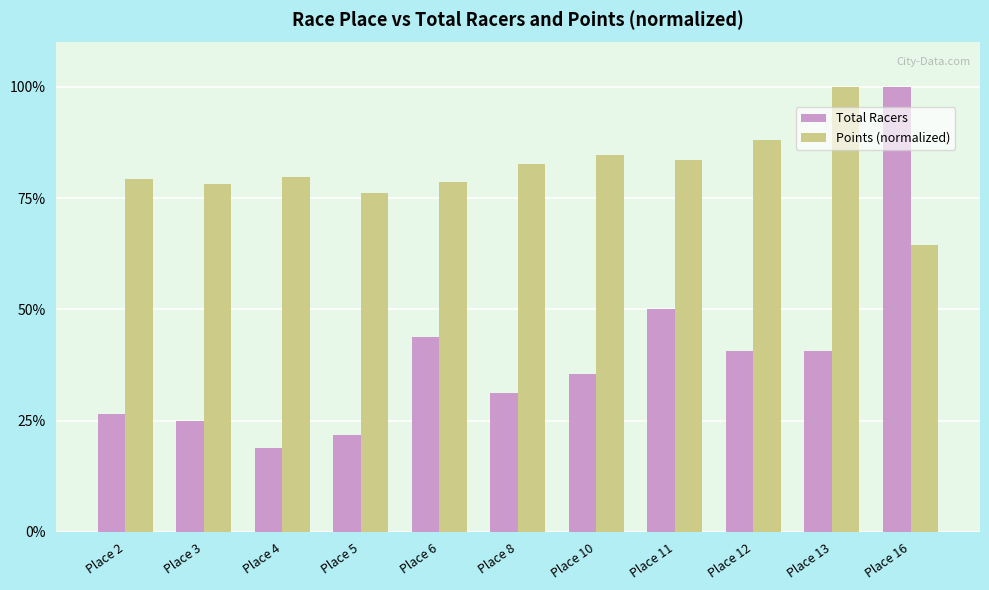

What is the difference between the Points (normalized) values at Place 16 and Place 3?

13.7